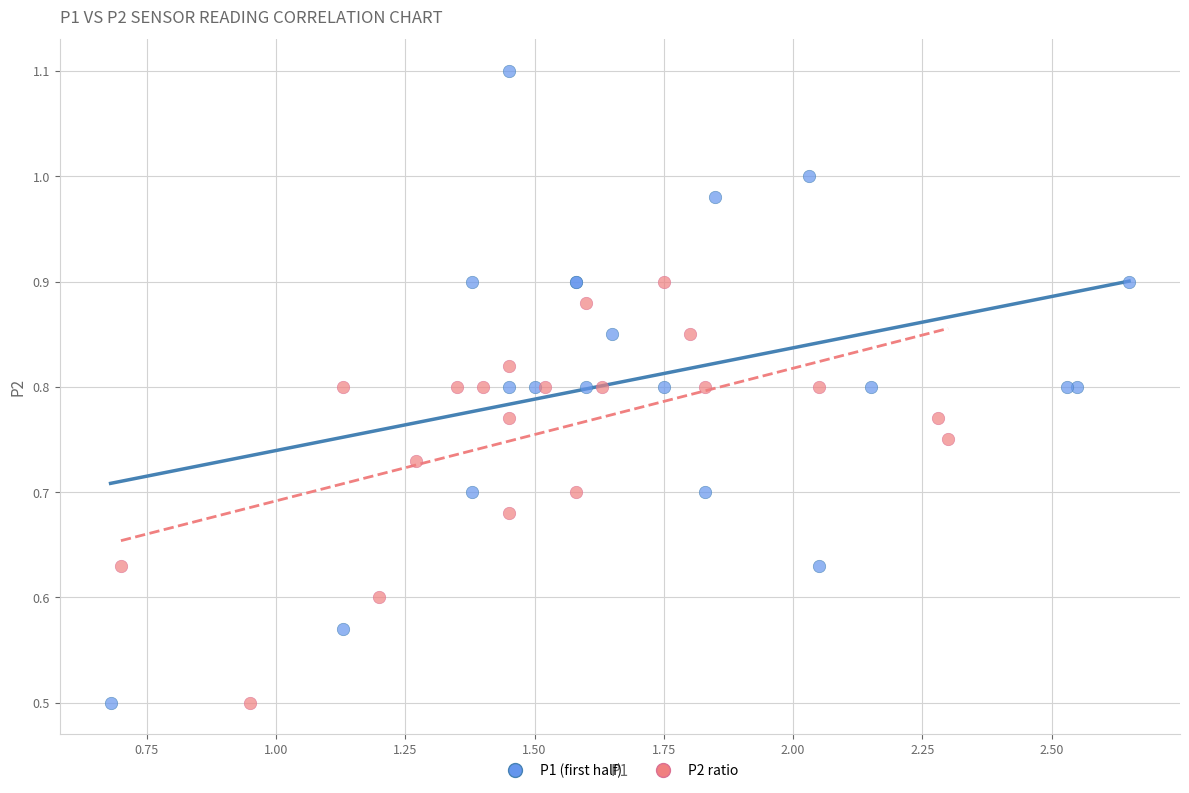

Which series reaches the maximum Y coordinate?

P1 (first half)